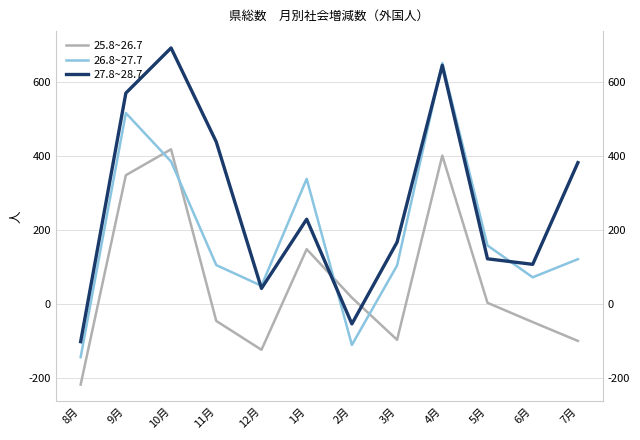

After their last crossing, which series has the higher values: 25.8~26.7 or 26.8~27.7?

26.8~27.7